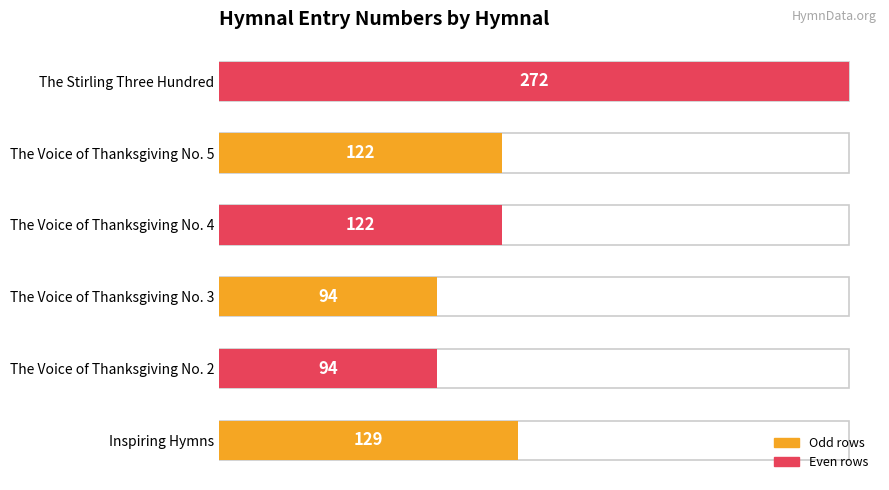

The chart shows a value of 69 at The Voice of Thanksgiving No. 5. True or false?

False